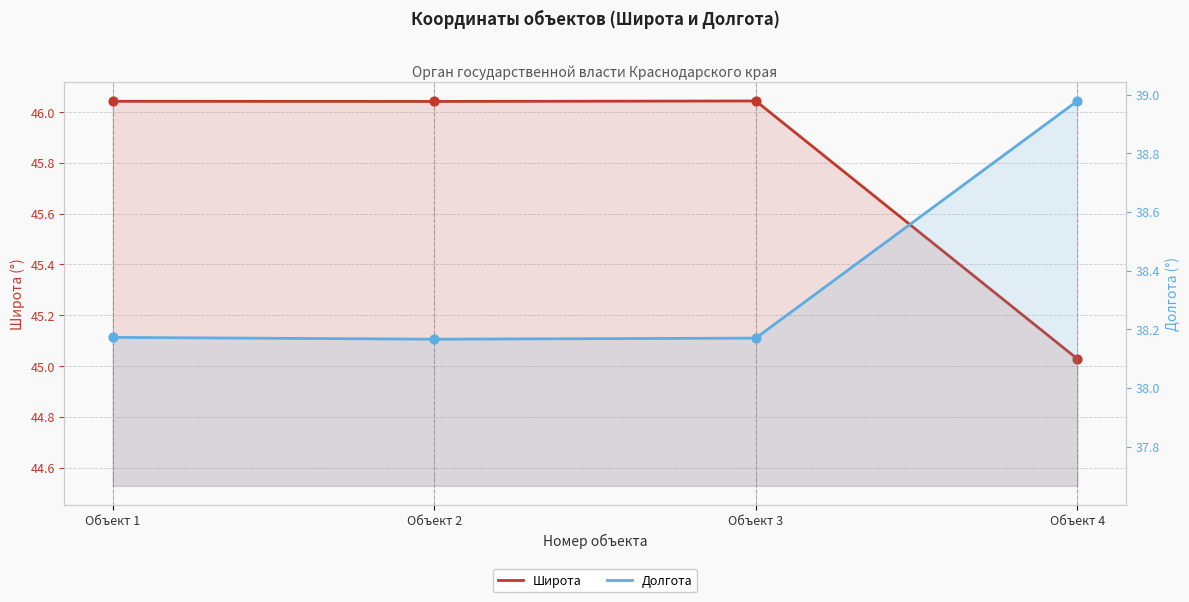

Which series reaches the maximum Y coordinate?

Широта